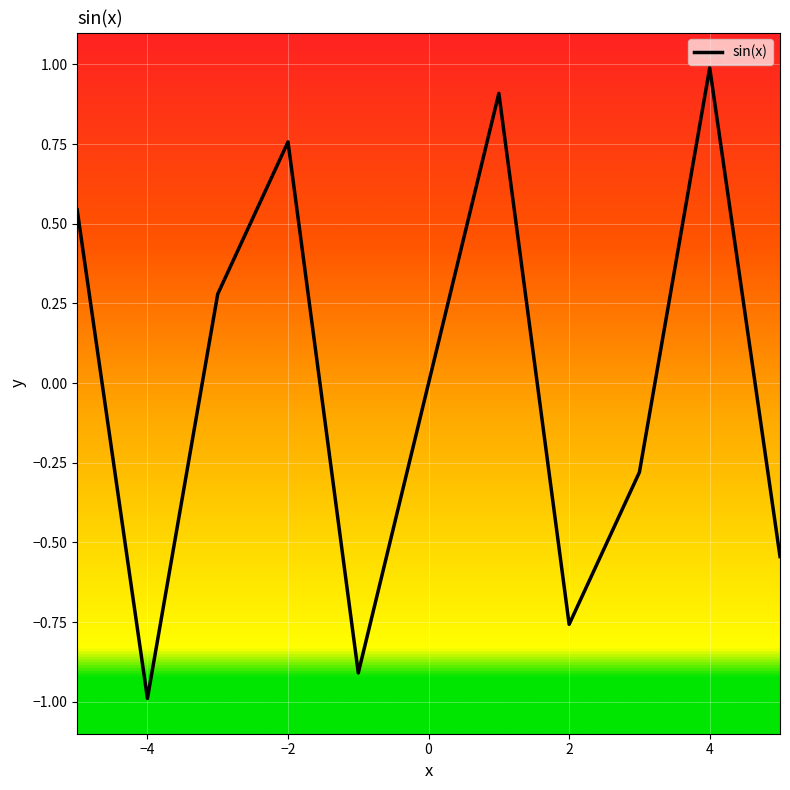

What is the greatest value displayed?

1.0